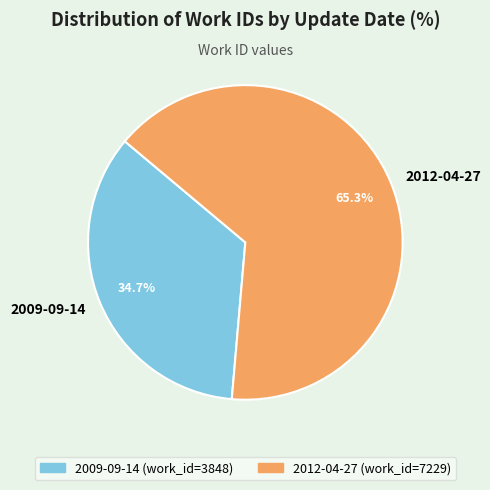

To the nearest percent, what is the combined percentage of 2009-09-14 and 2012-04-27?

100%